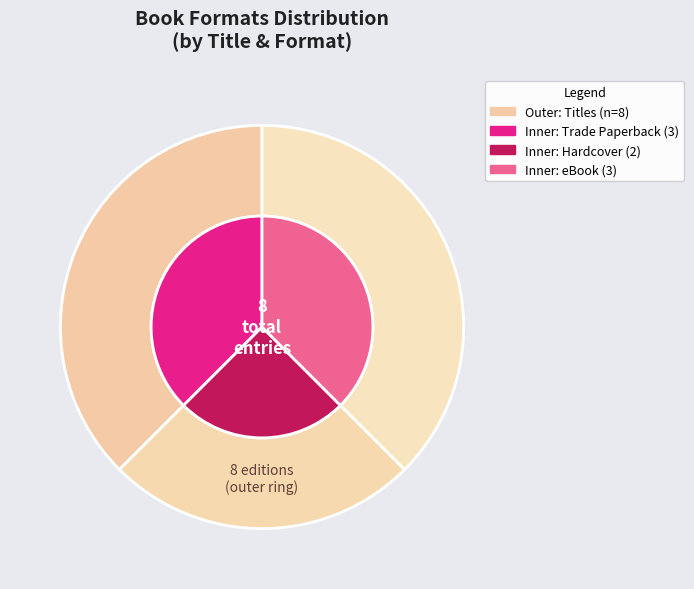

Approximately how many times larger is the value at eBook compared to Trade Paperback?

1.0